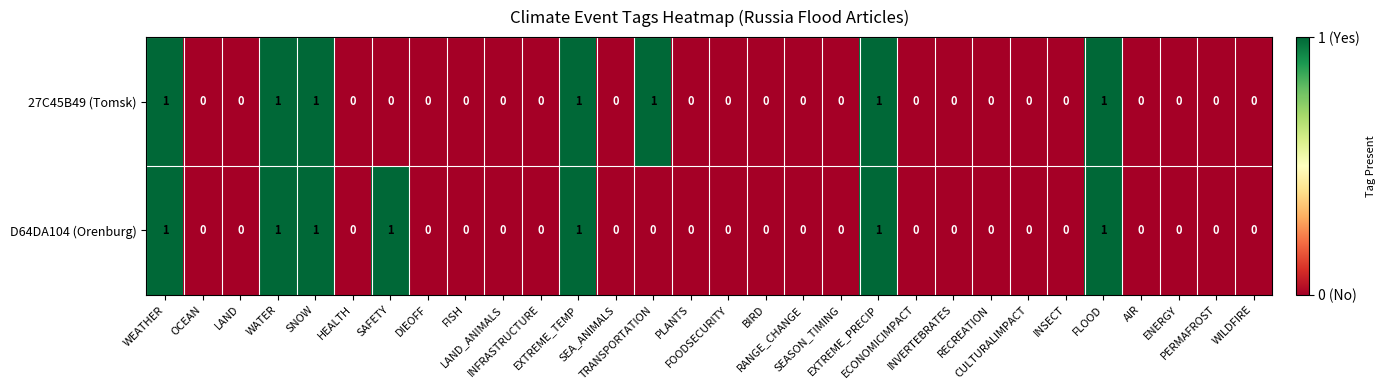

What is the sum of all 27C45B49 (Tomsk) values?

7